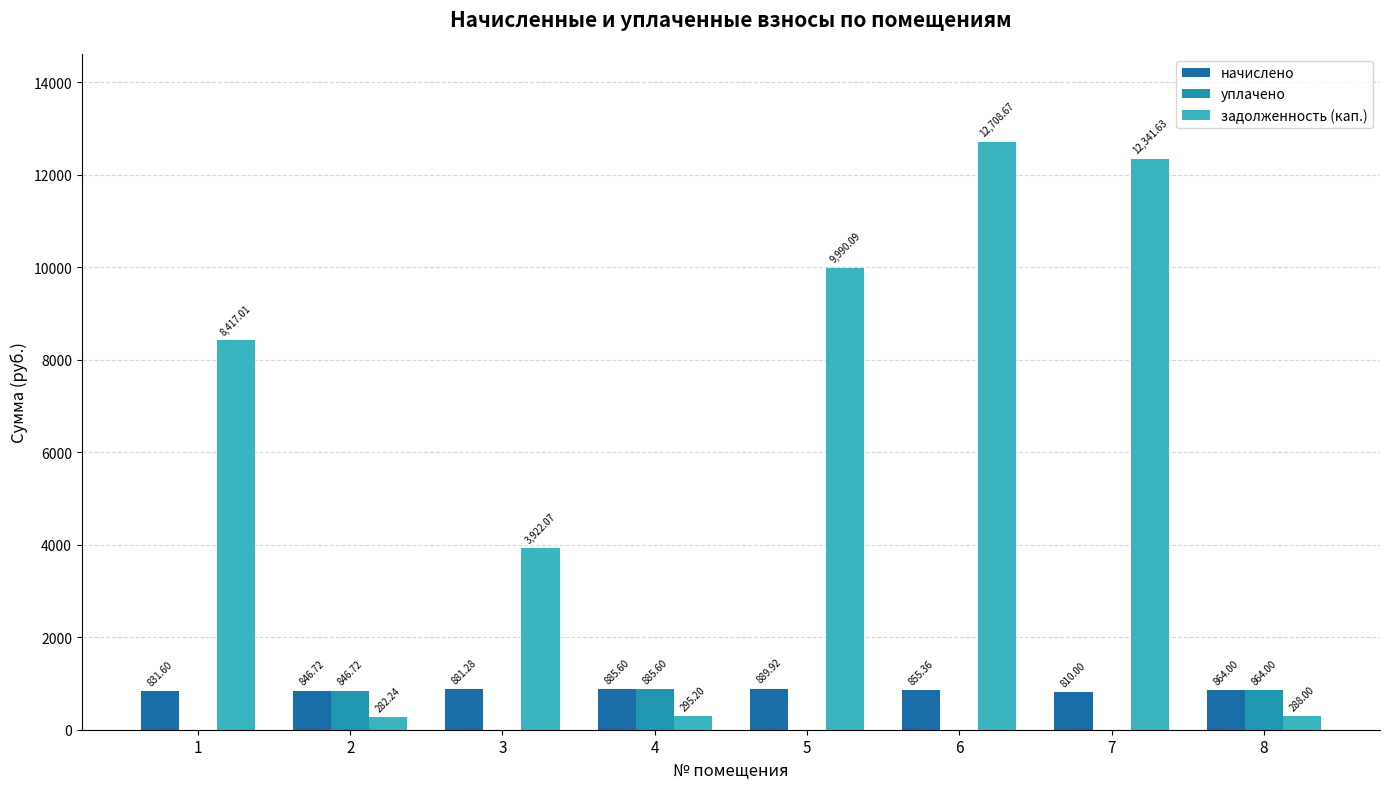

What is the difference between the уплачено values at 5 and 2?

846.7